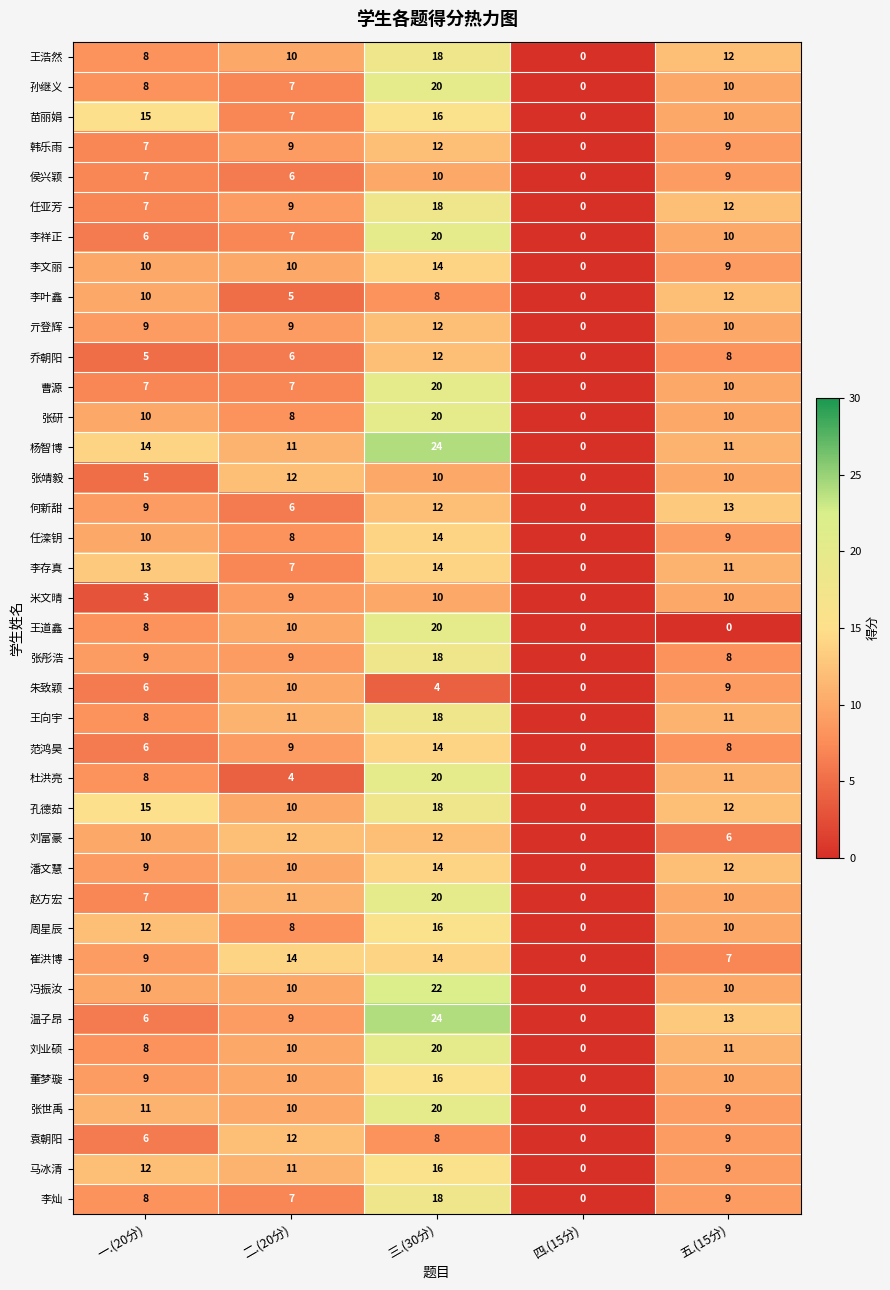

What is the difference between the 曹源 values at 二.(20分) and 五.(15分)?

3